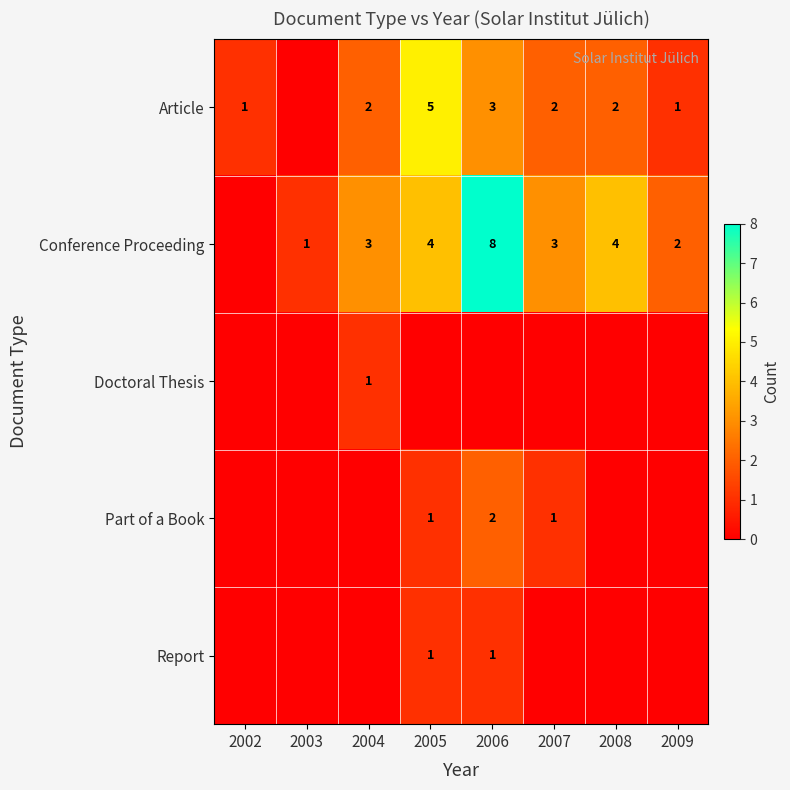

What is the maximum value shown in the chart?

8